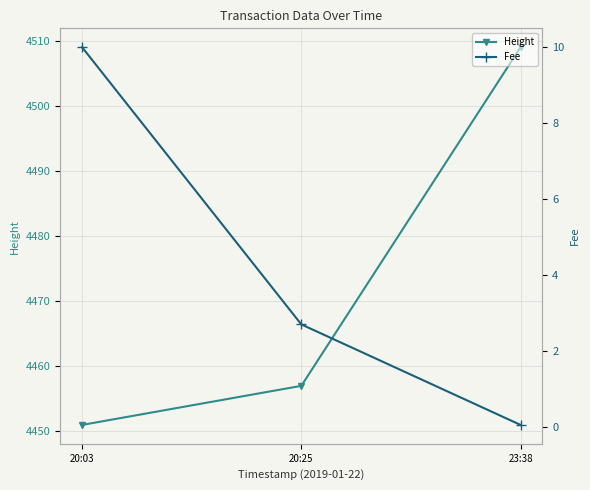

What are all the series names shown in the legend?

Height, Fee